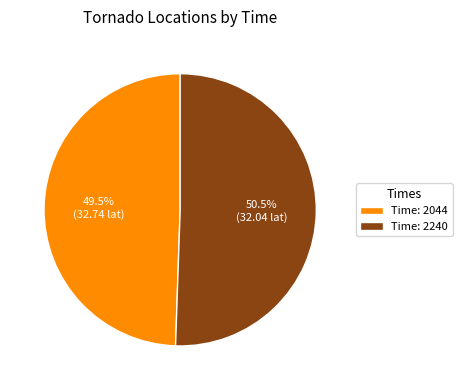

Which category accounts for the majority?

Time: 2240